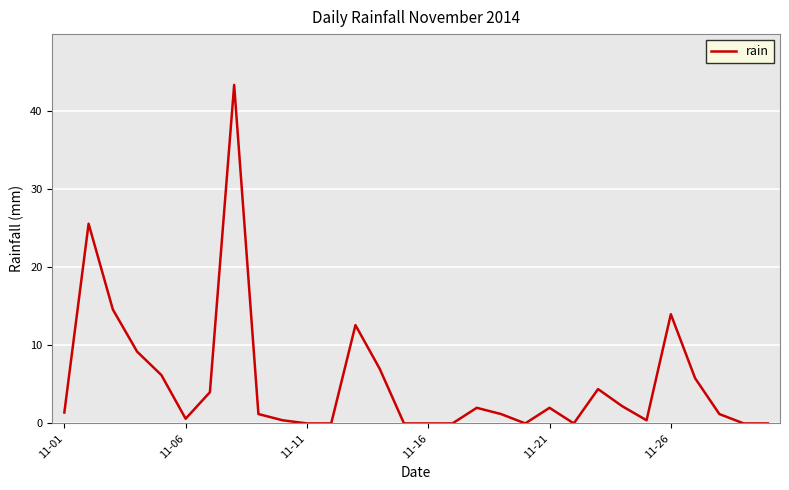

What is the difference between the maximum and minimum values?

43.4